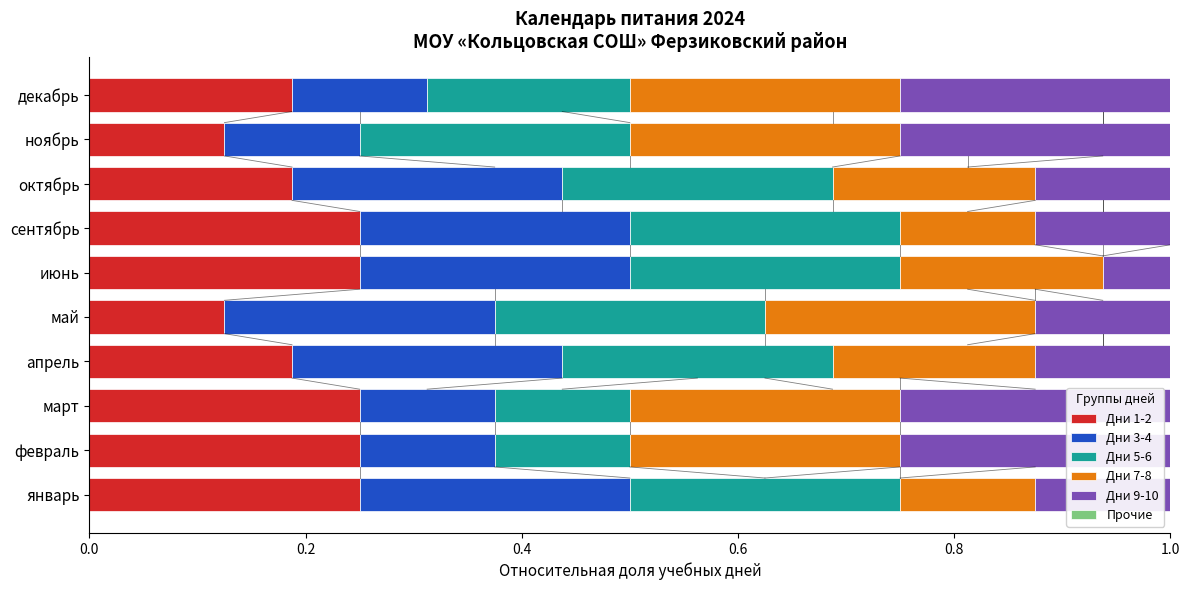

What is the total value across all series at октябрь?

1.0